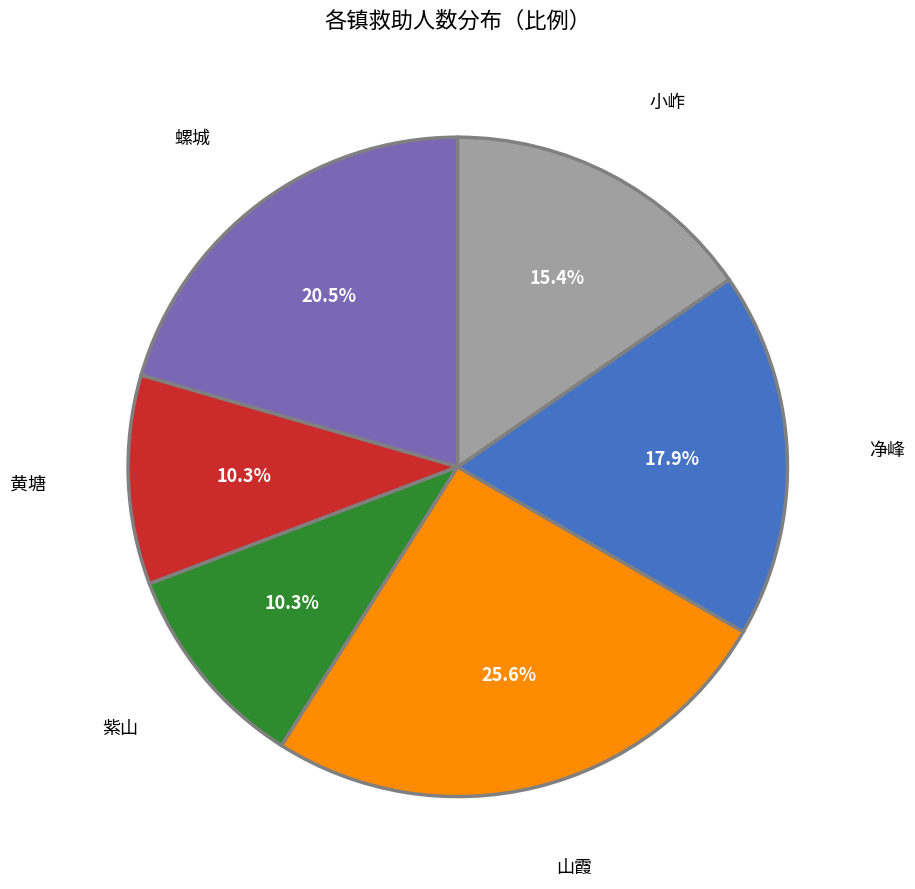

What is the largest slice in the pie chart?

山霞